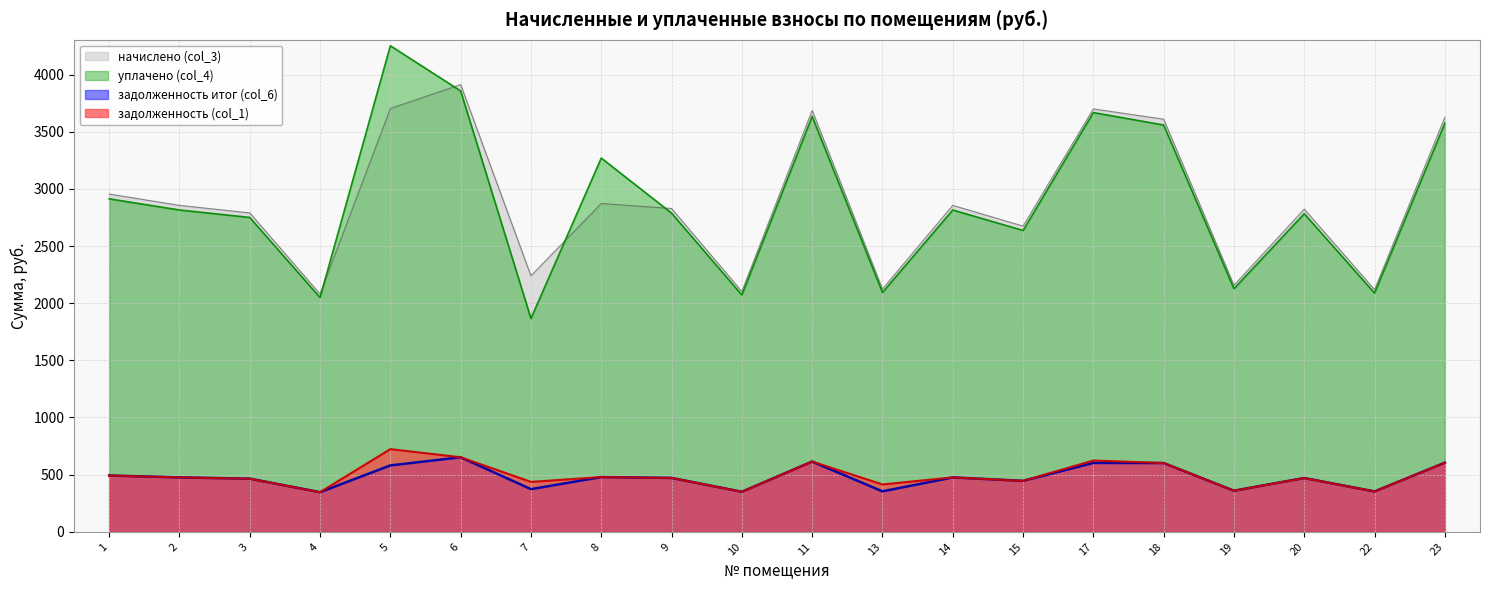

How many data points in задолженность итог (col_6) are above 475?

10